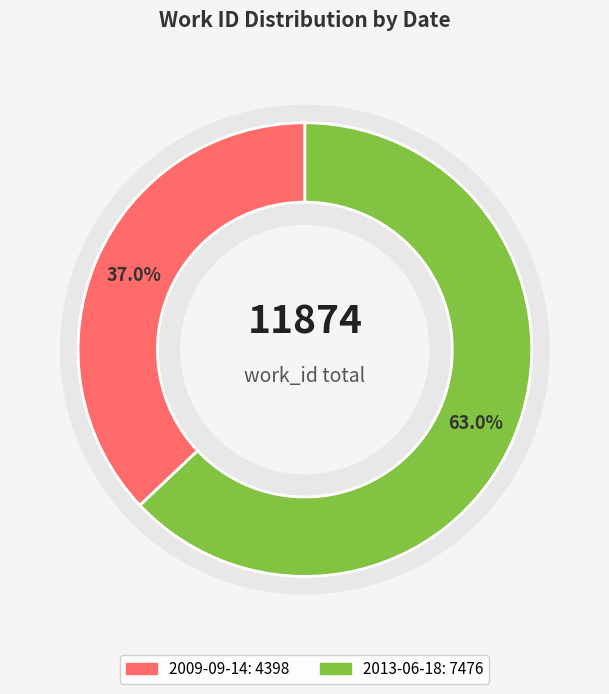

The 2013-06-18 slice represents 76% of the pie. True or false?

False